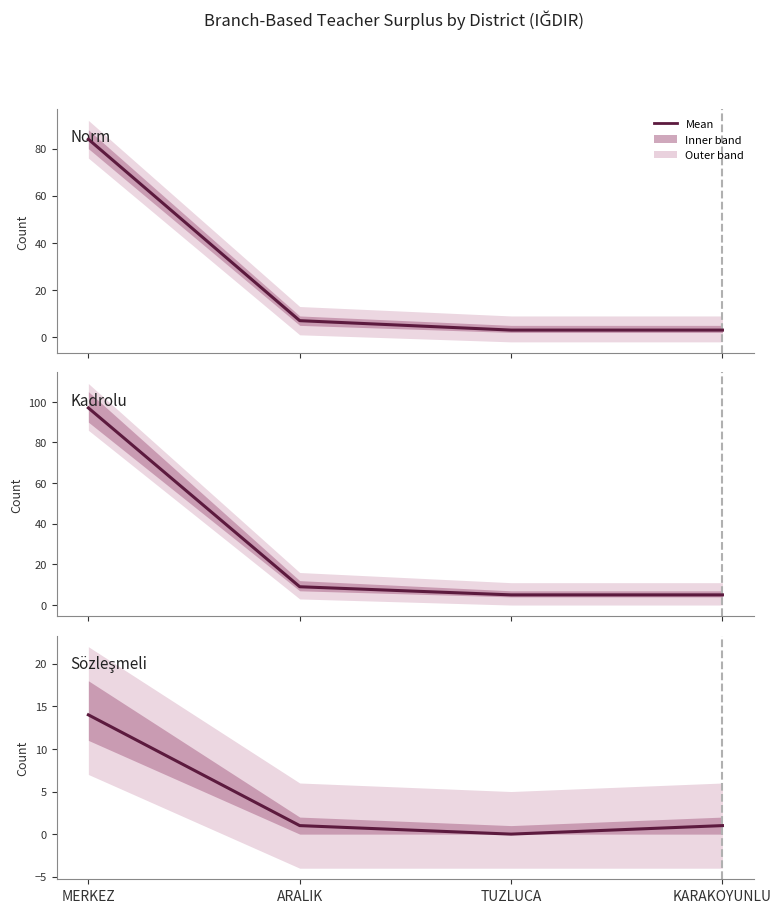

The Kadrolu series shows 12 at ARALIK. True or false?

False